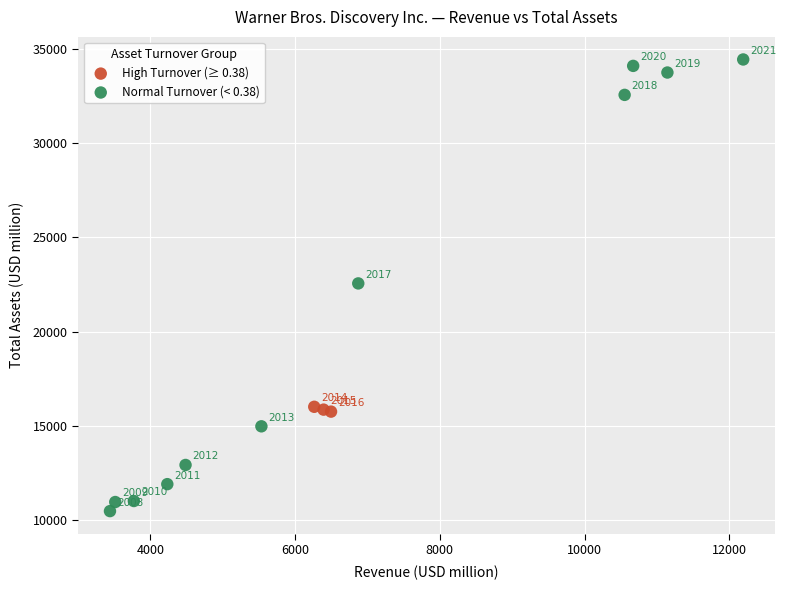

Which series reaches the maximum Y coordinate?

Normal Turnover (< 0.38)